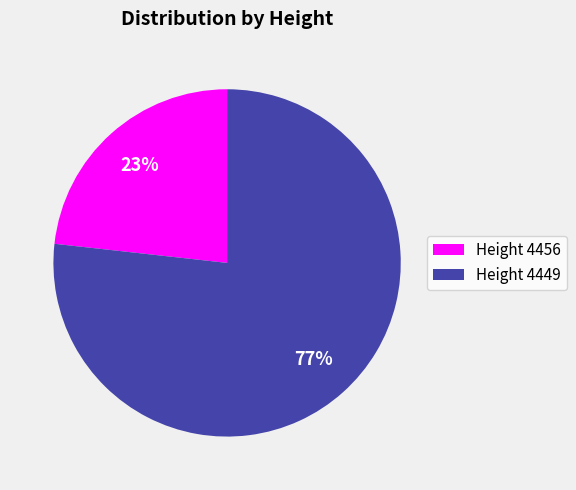

To the nearest percent, what is the average slice percentage?

50%